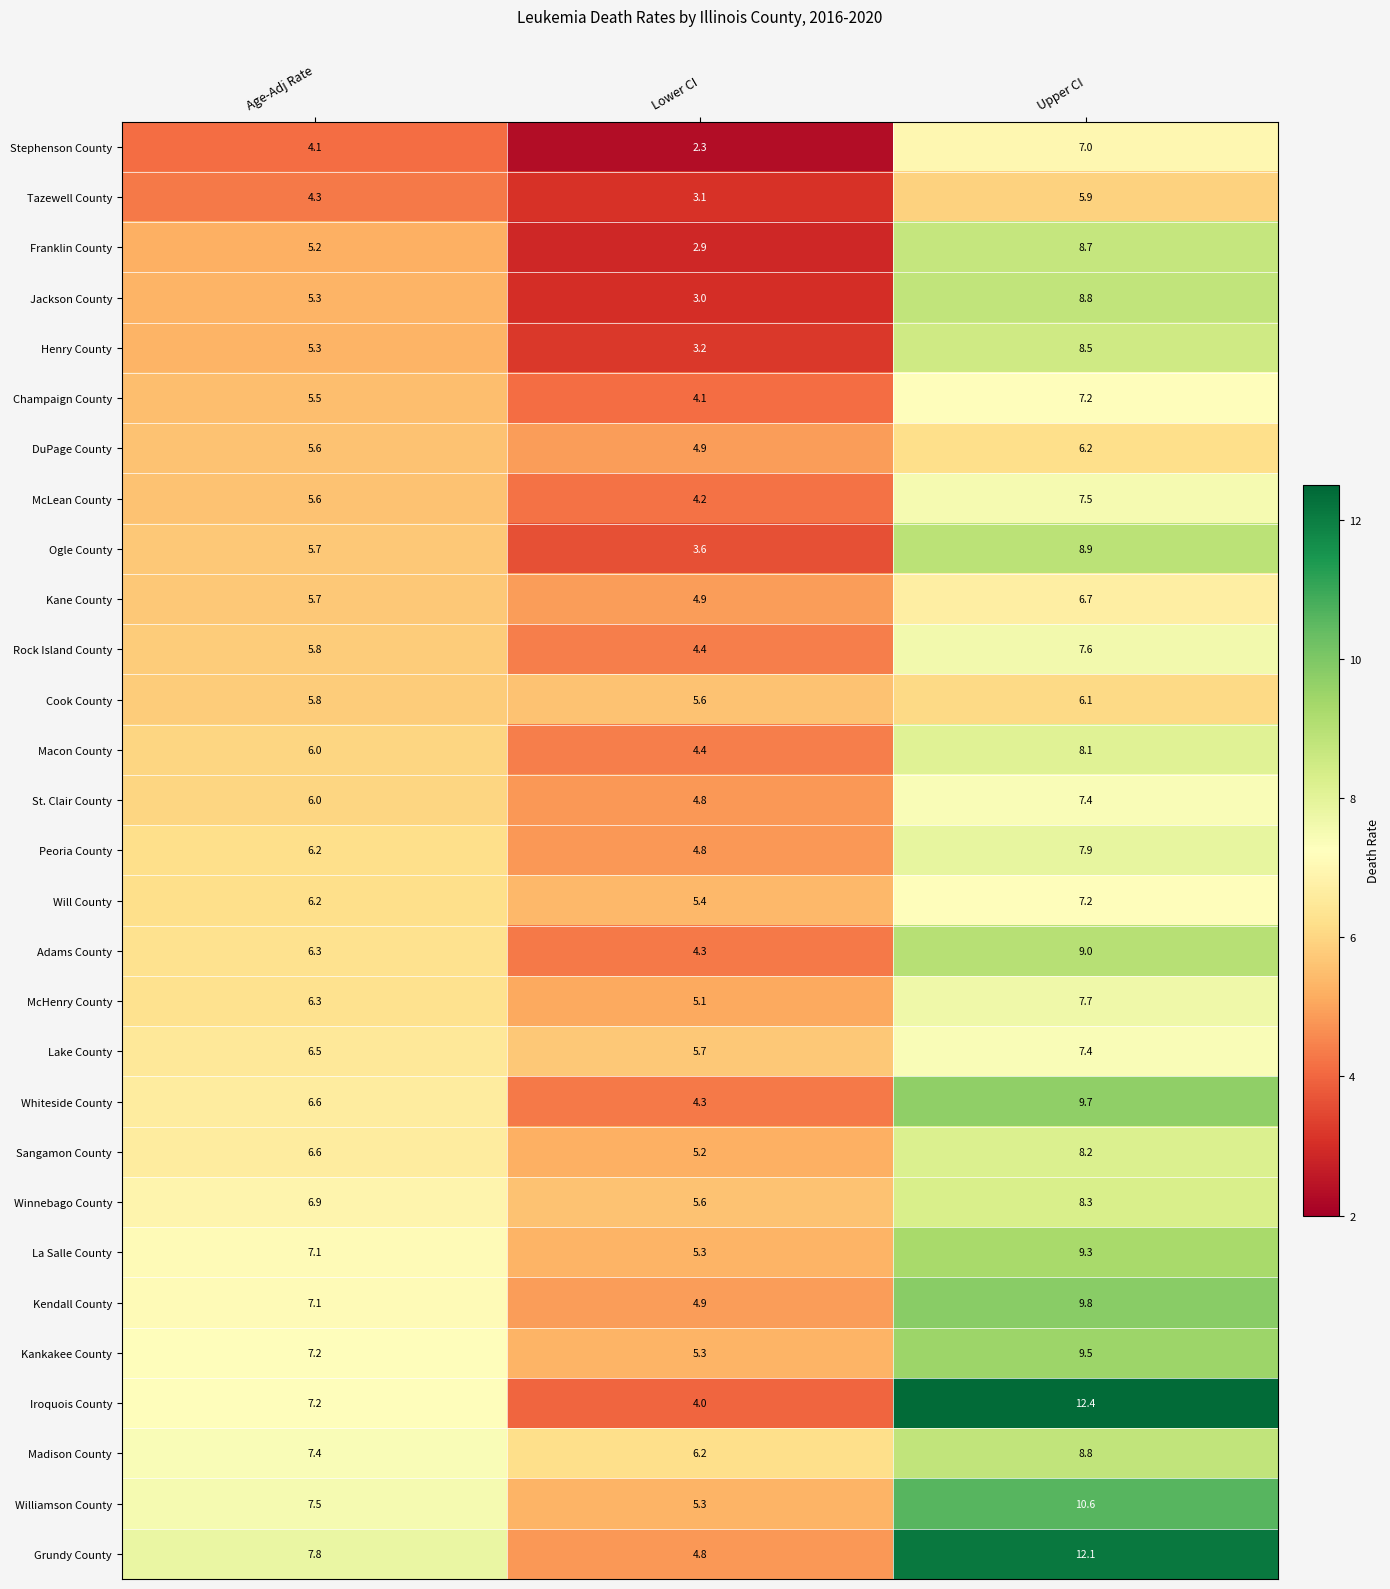

Count the number of categories in the chart.

3